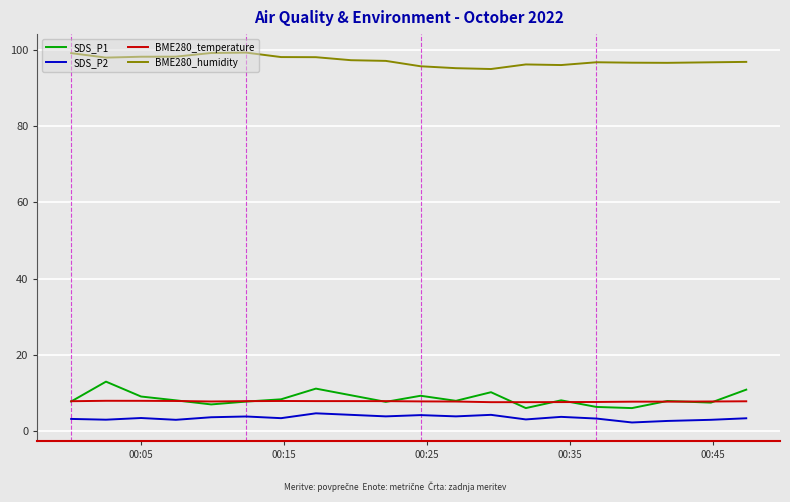

Which series has the largest range (max minus min)?

SDS_P1